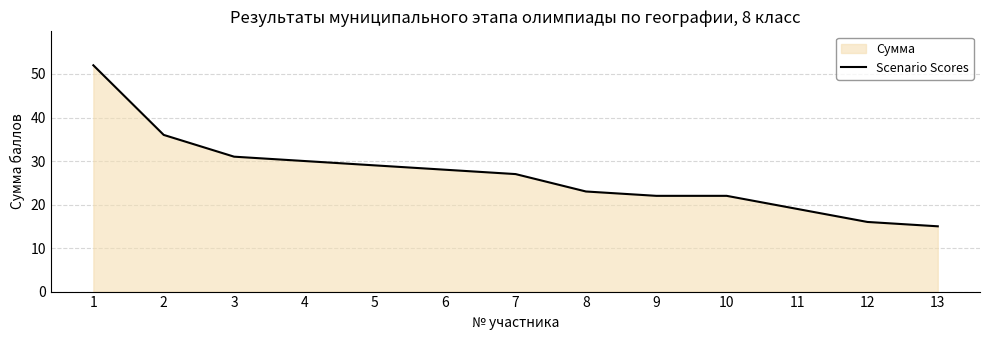

True or false: there are more than 1 points higher than both neighbors.

False